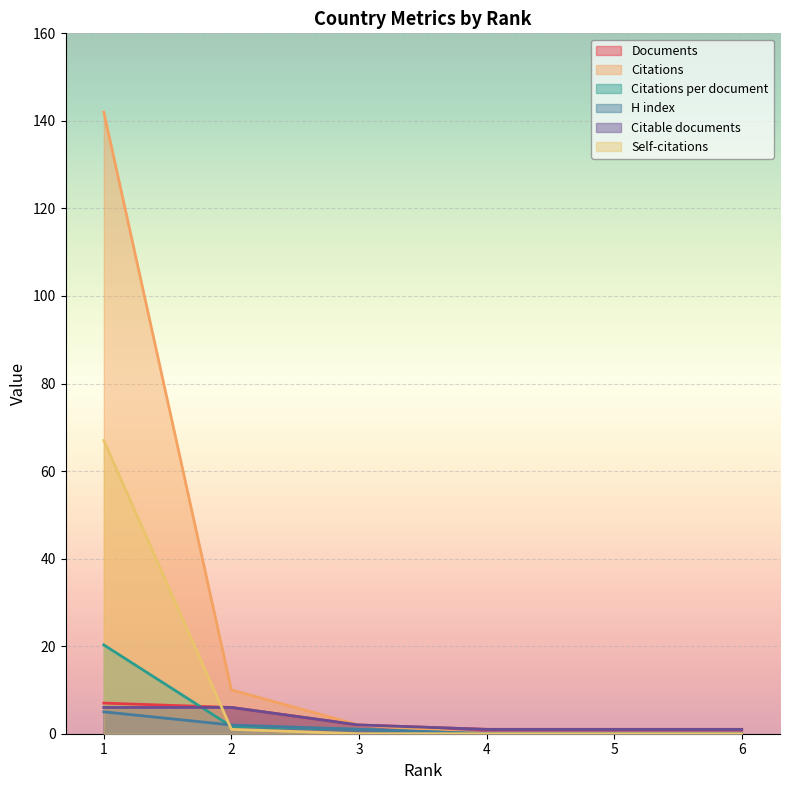

What is the sum of the Self-citations values at 4 and 2?

1.0